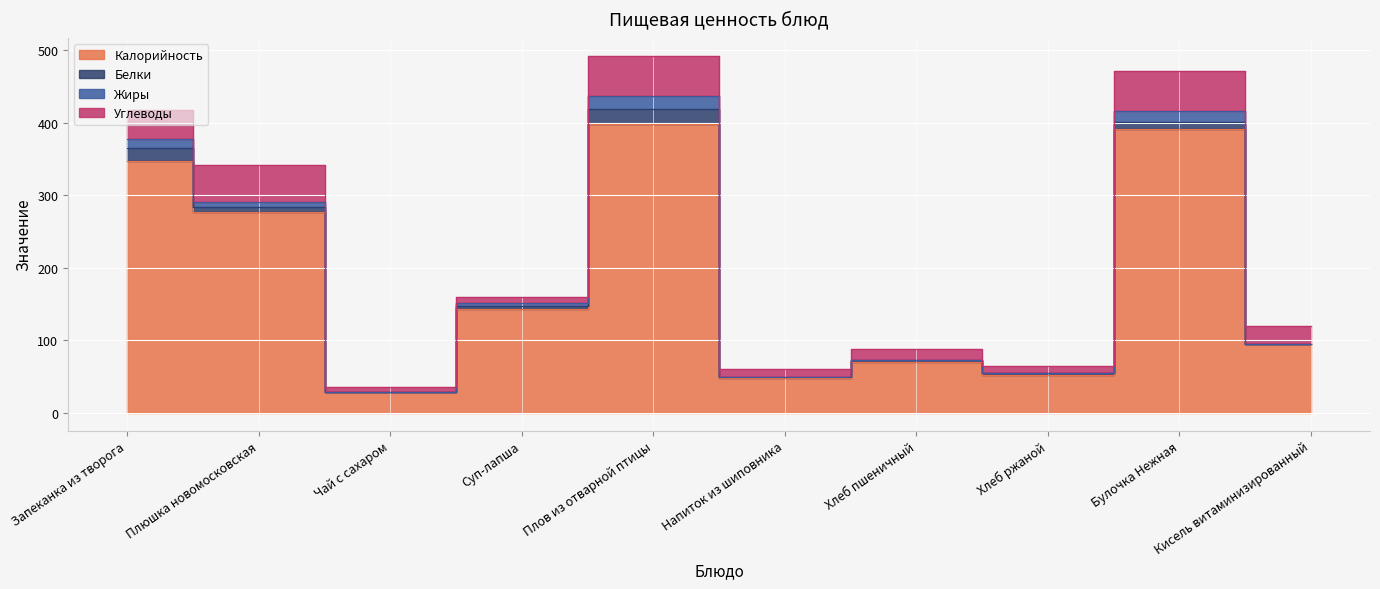

How many lines are shown in the chart?

4